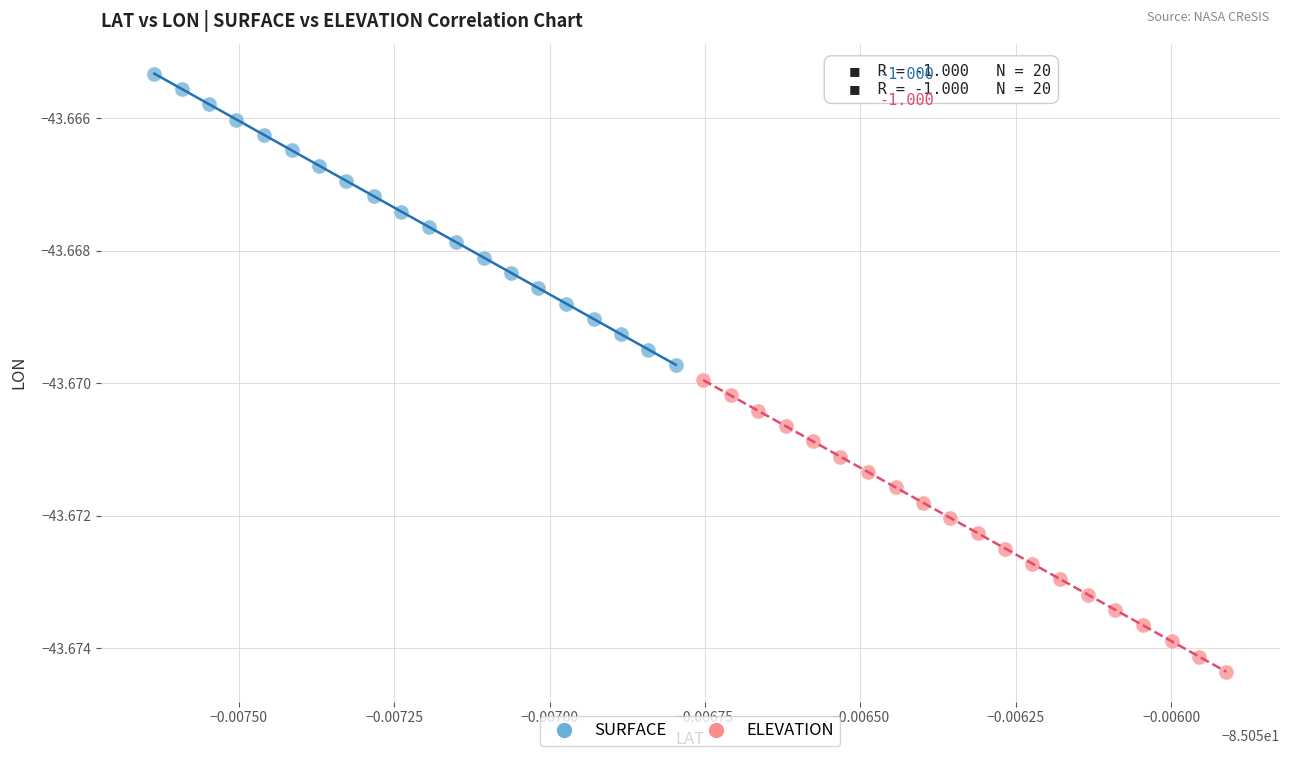

What are all the series names shown in the legend?

SURFACE, ELEVATION